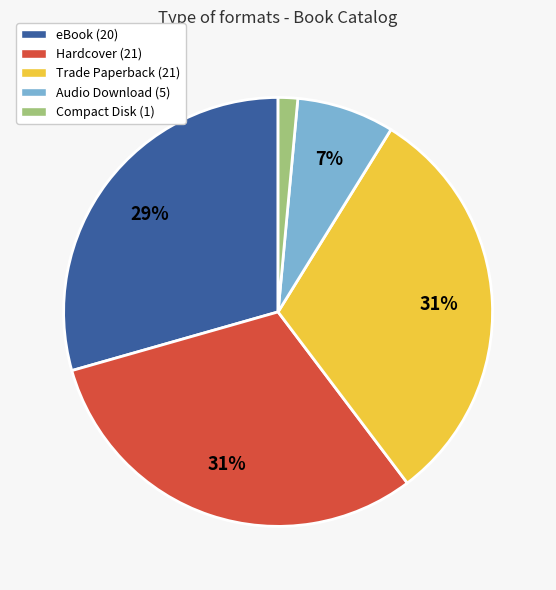

Is there a majority slice in this chart?

No